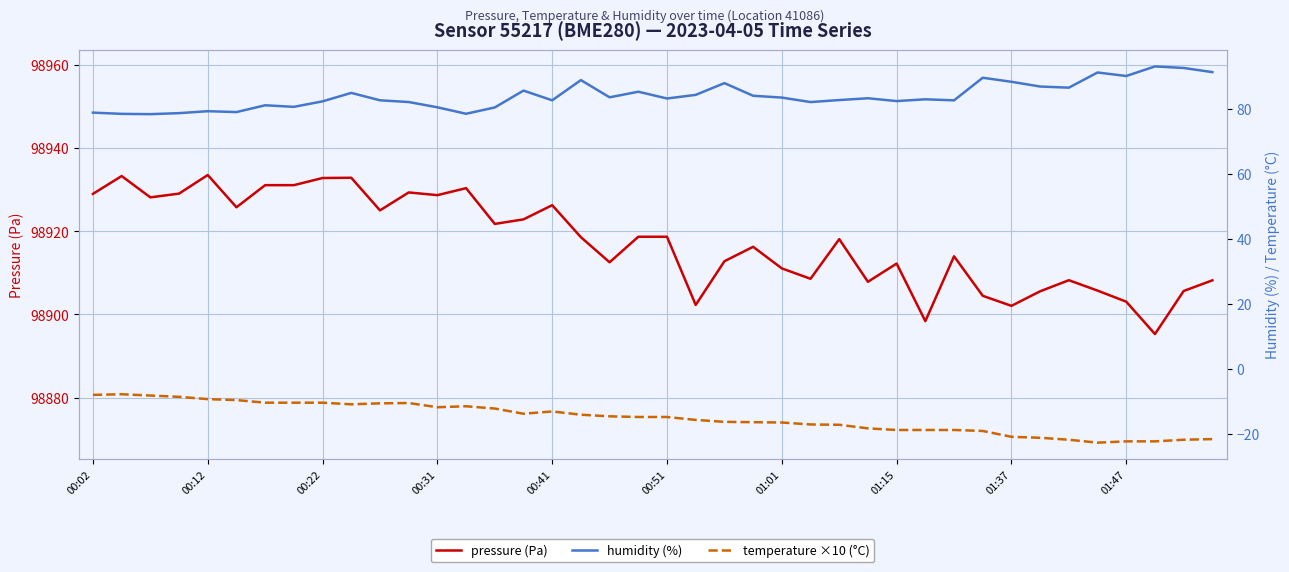

What is the sum of all temperature ×10 (°C) values?

-607.0